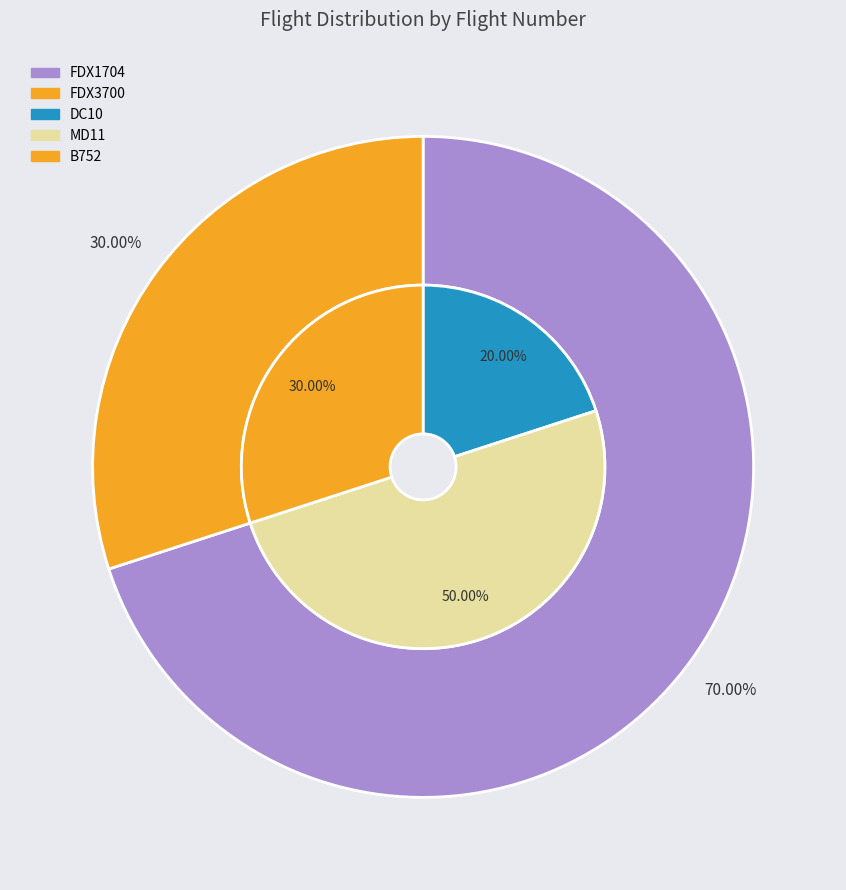

To the nearest percent, what is the average slice percentage?

50%